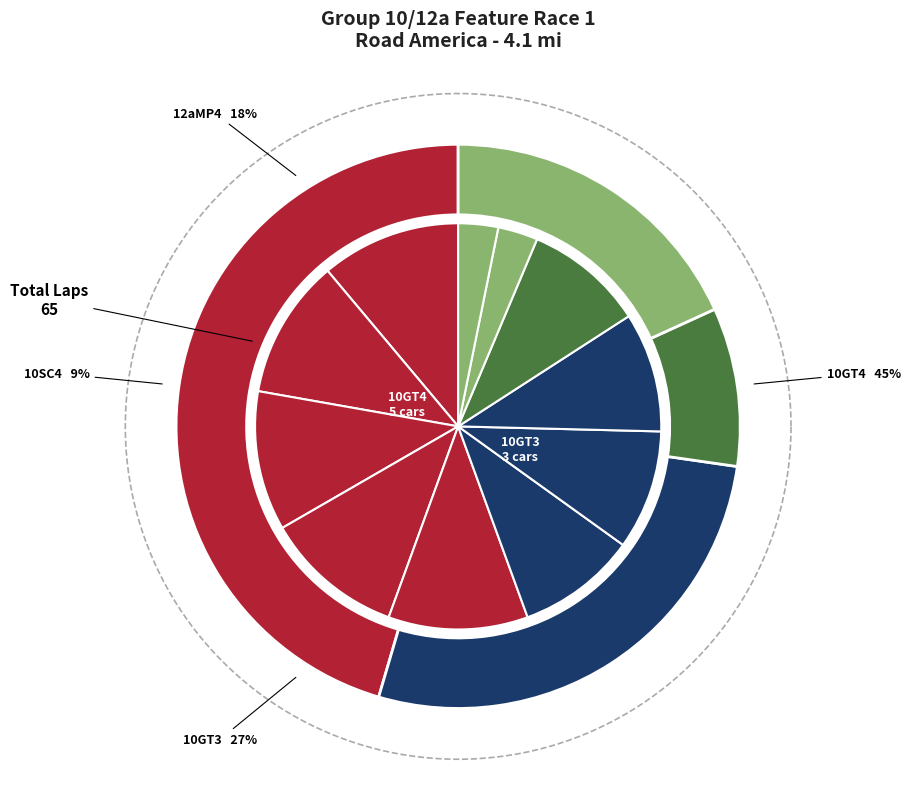

What percentage is the Bob Van Zelst (10GT4) slice, to the nearest percent?

11%